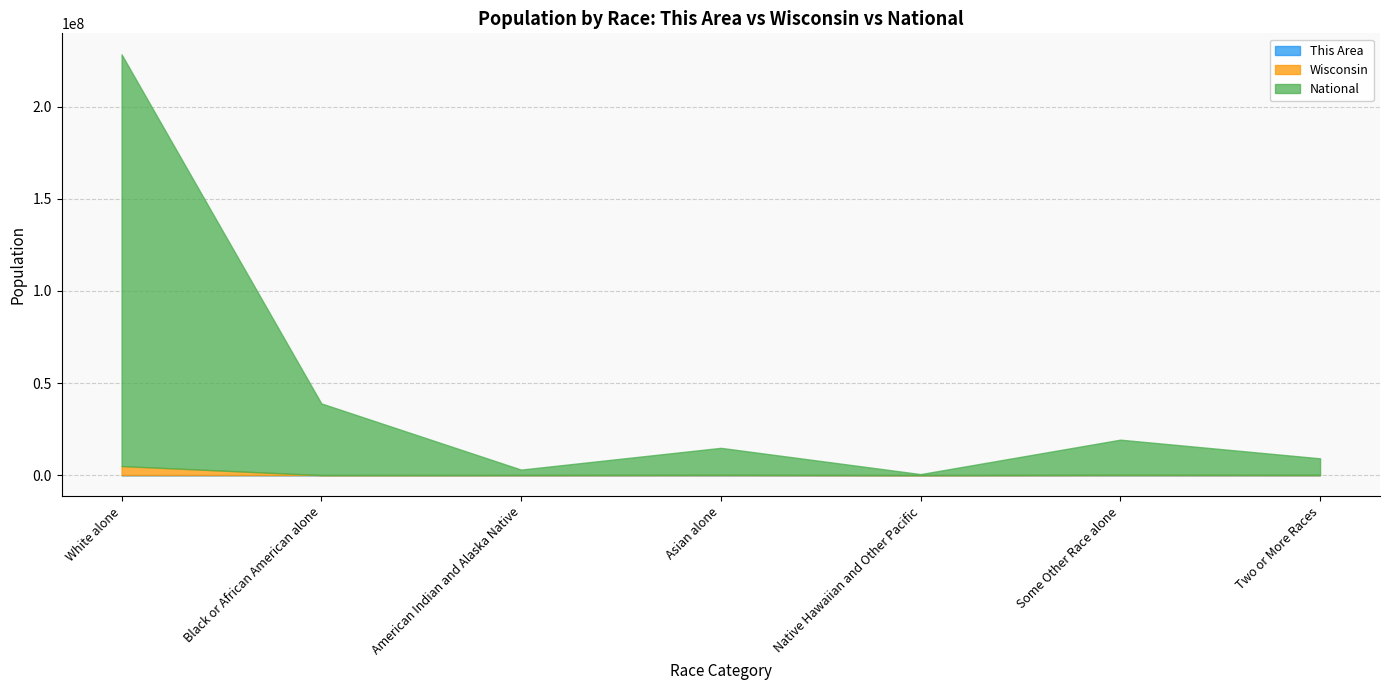

List the labels in order of This Area value, smallest first.

Native Hawaiian and Other Pacific, Some Other Race alone, American Indian and Alaska Native, Two or More Races, Asian alone, White alone, Black or African American alone